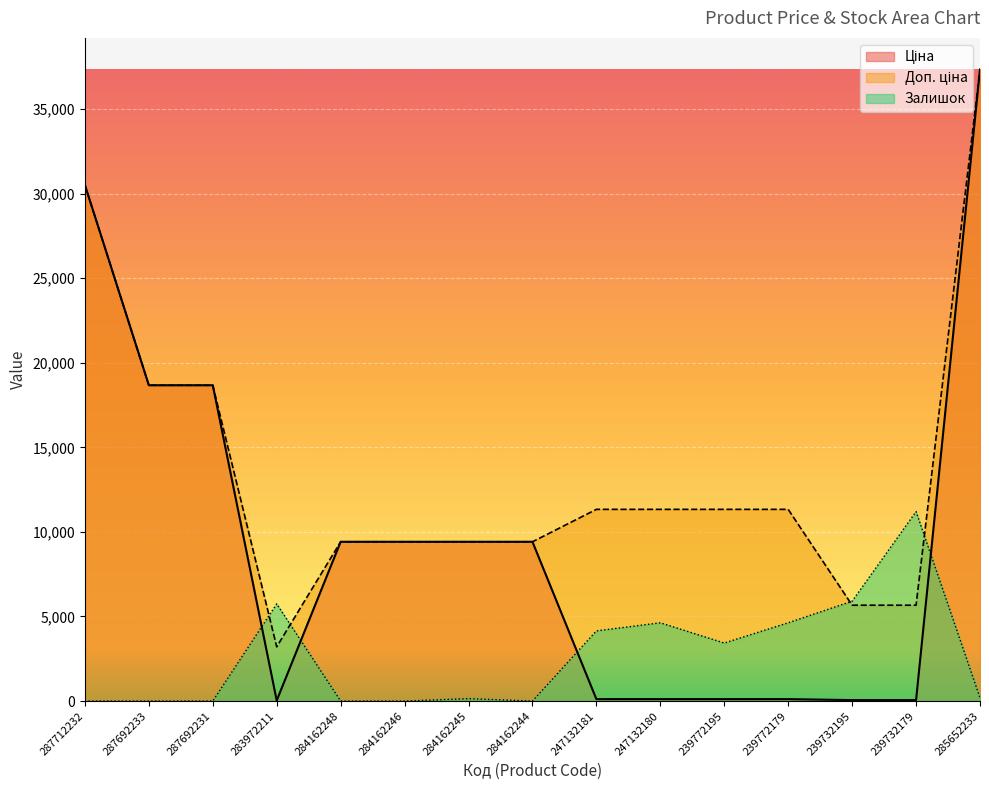

What is the sum of the Доп. ціна values at 283972211 and 247132180?

14539.0